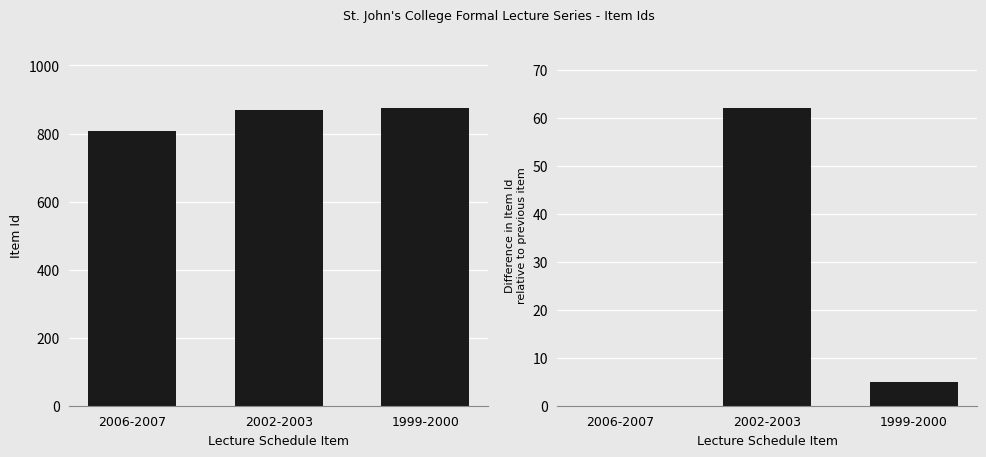

What position from the right is 2006-2007?

3